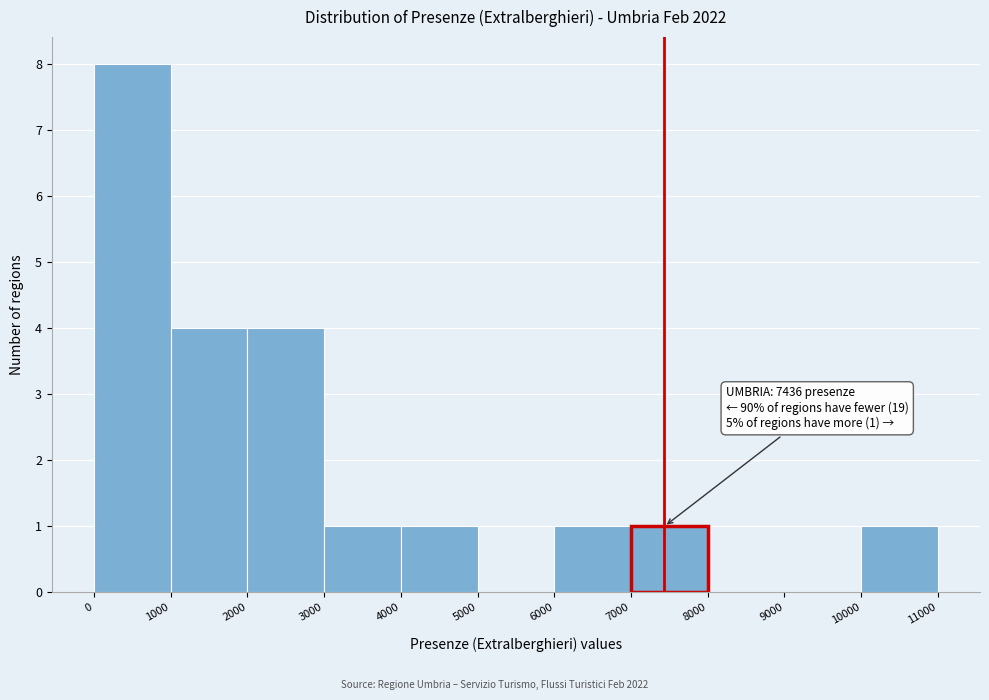

Over which range of the x-axis is the bar tallest?

0 to 1000